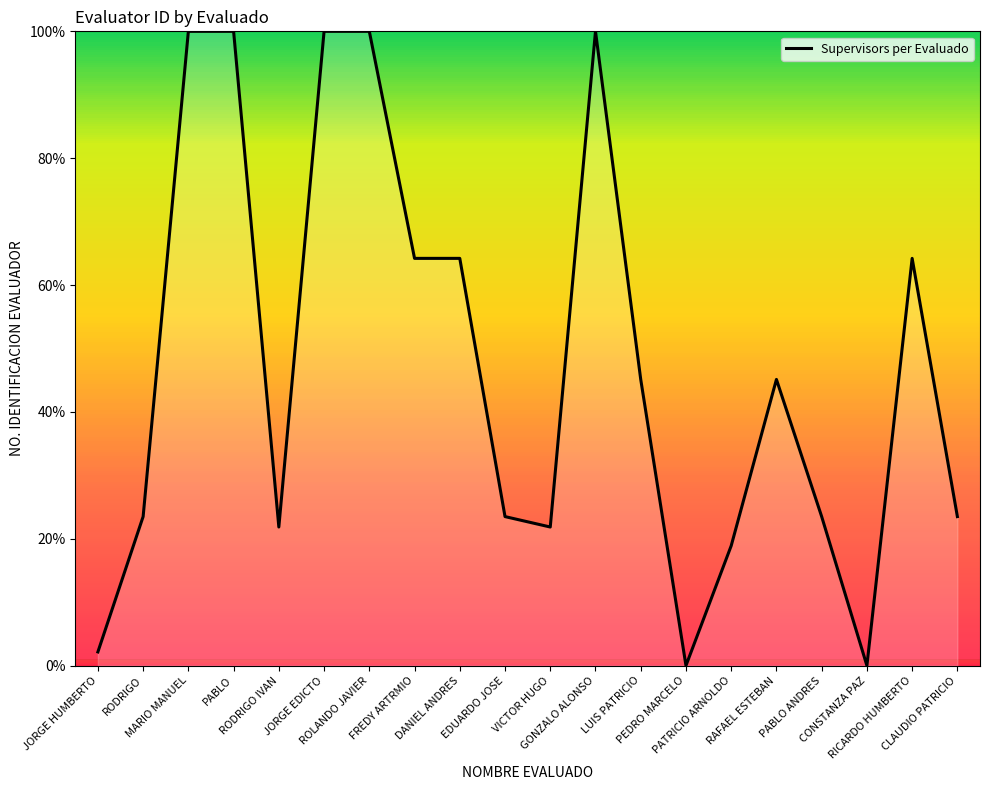

Where is the first local minimum?

RODRIGO IVAN